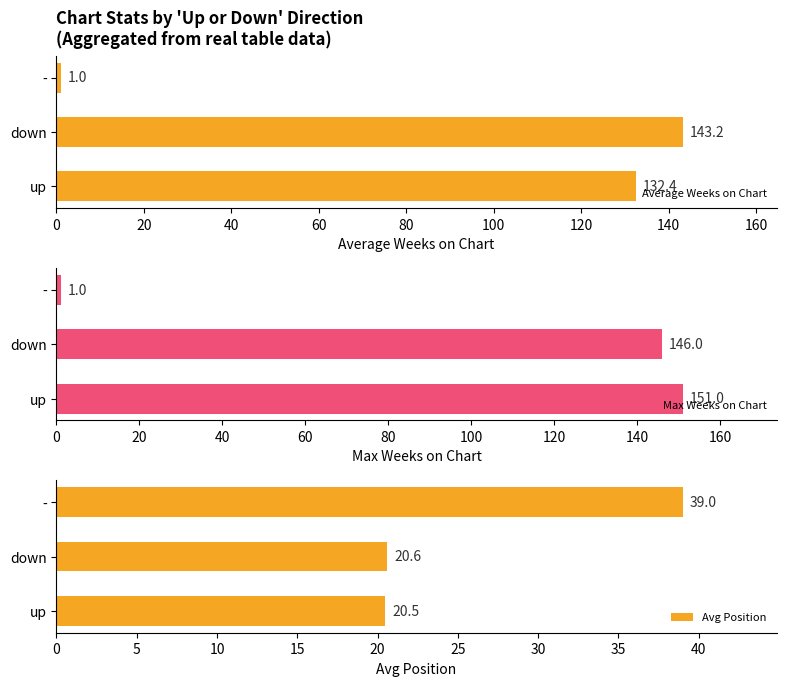

What are all the series names shown in the legend?

Average Weeks on Chart, Max Weeks on Chart, Avg Position